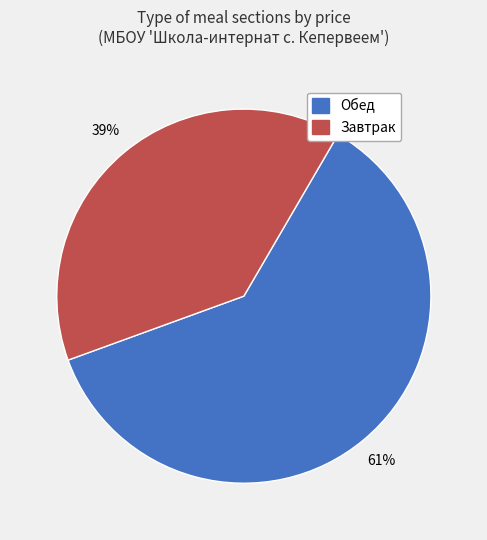

Does any single category account for the majority?

Yes